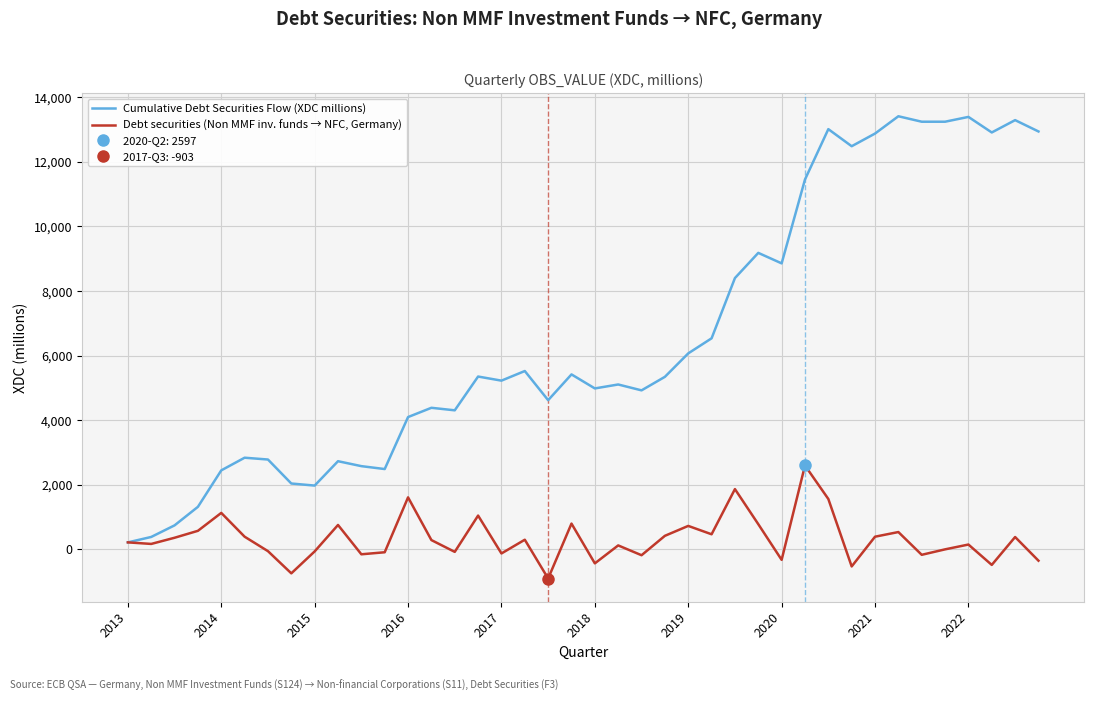

Is the value of Cumulative Debt Securities Flow (XDC millions) at 2018 greater than the value of Debt securities (Non MMF inv. funds → NFC, Germany) at 2016?

Yes